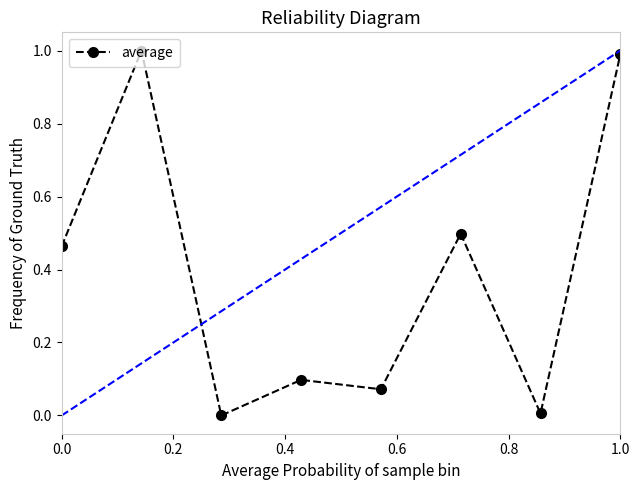

What is the difference between the maximum and minimum values?

1.0